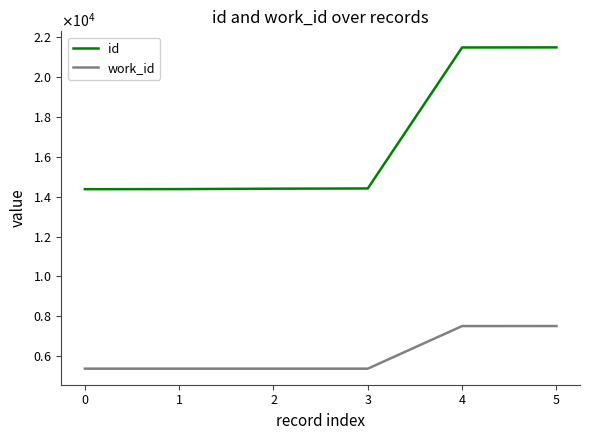

Reading right to left, what are all the values shown in this chart?

id: 5=21495	4=21491	3=14413	2=14401	1=14381	0=14376
work_id: 5=7506	4=7505	3=5366	2=5366	1=5366	0=5366